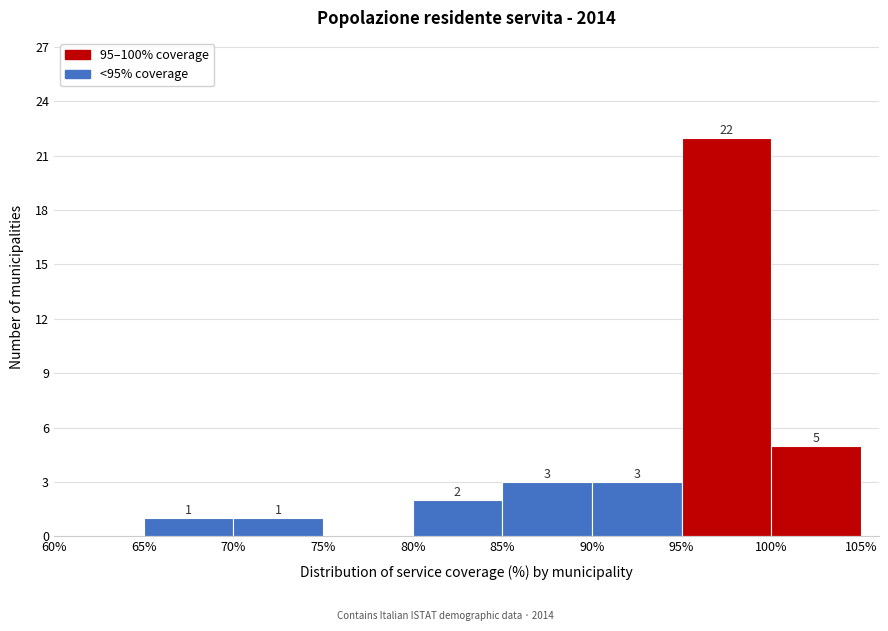

Which range on the x-axis has the tallest bar?

95% to 100%